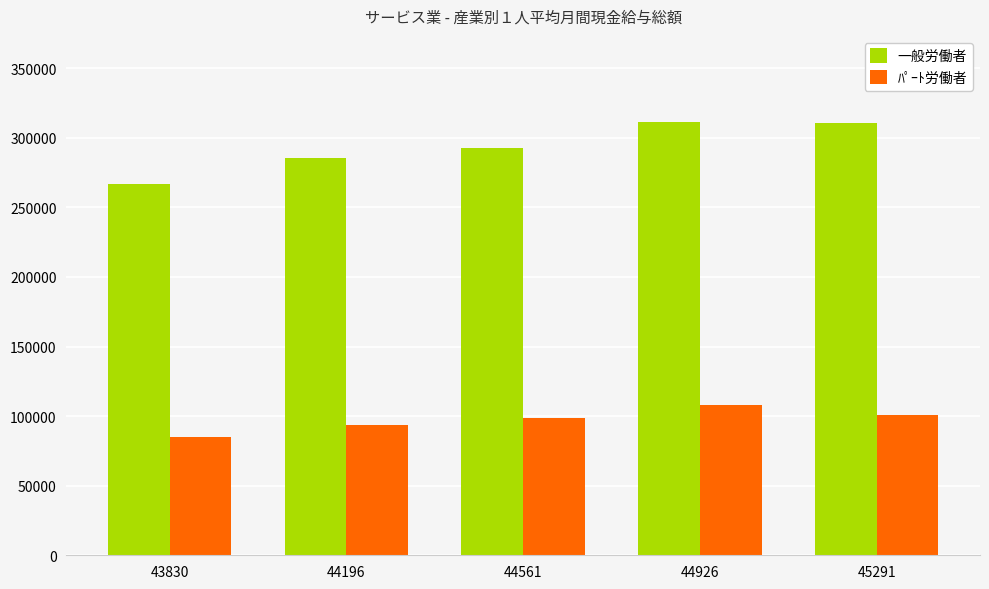

Is the value of ﾊﾟｰﾄ労働者 at 45291 greater than the value of 一般労働者 at 45291?

No